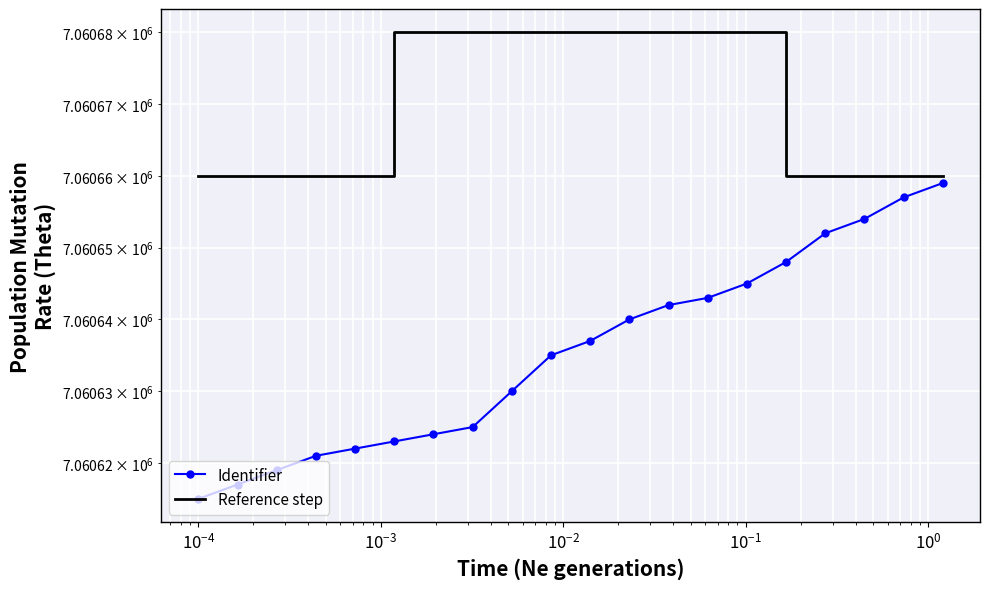

What is the sum of all Identifier values?

141212708